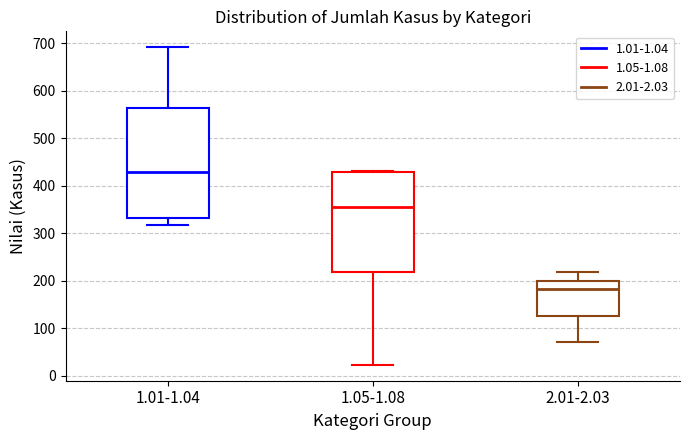

Comparing the boxes themselves (not the whiskers), which one is the tallest?

1.01-1.04